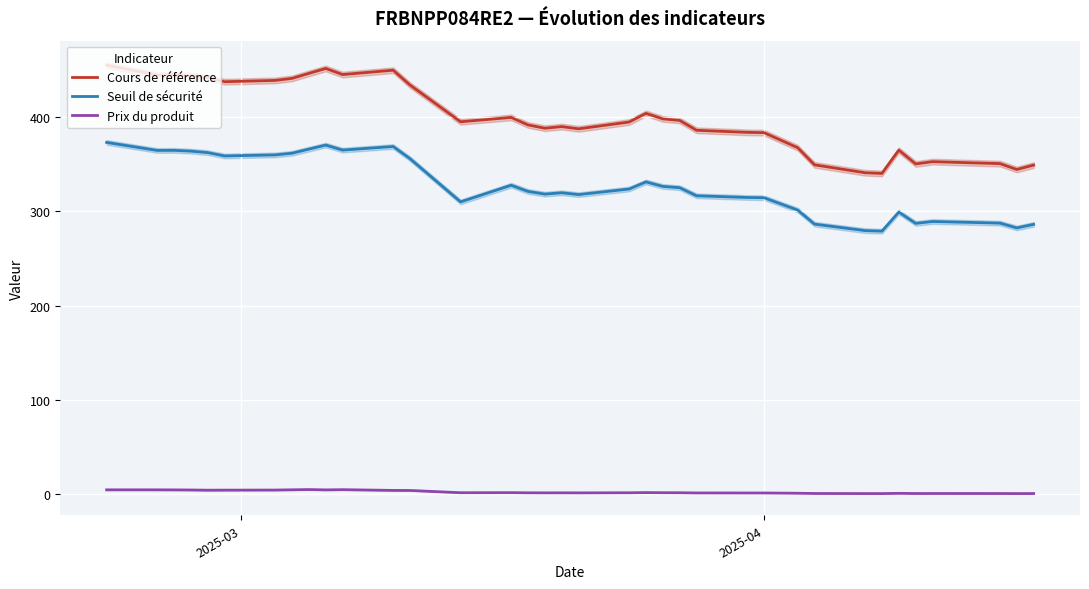

How many interior local valleys does the Cours de référence series have?

9